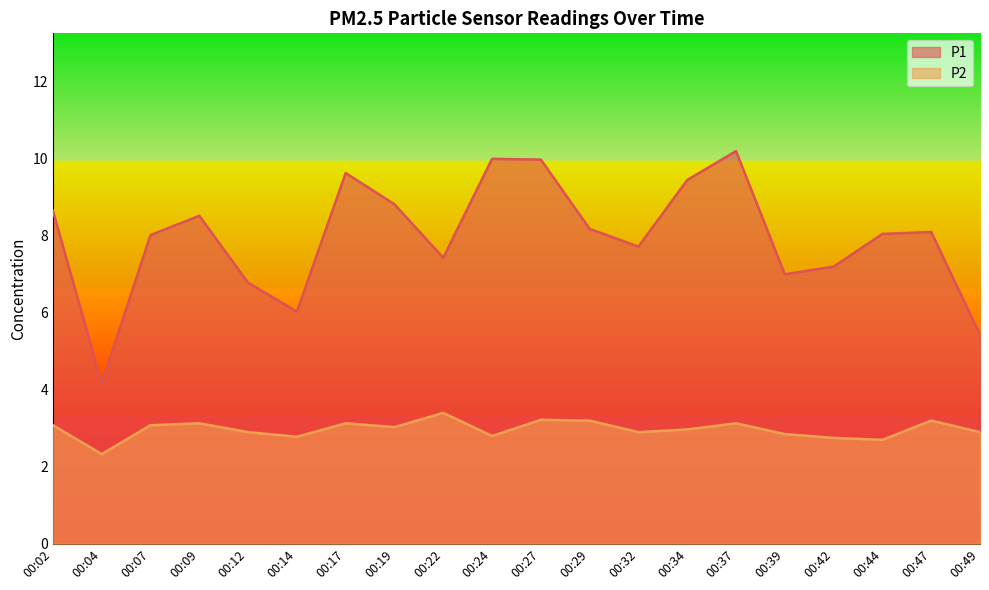

What is the minimum value shown in the chart?

2.3